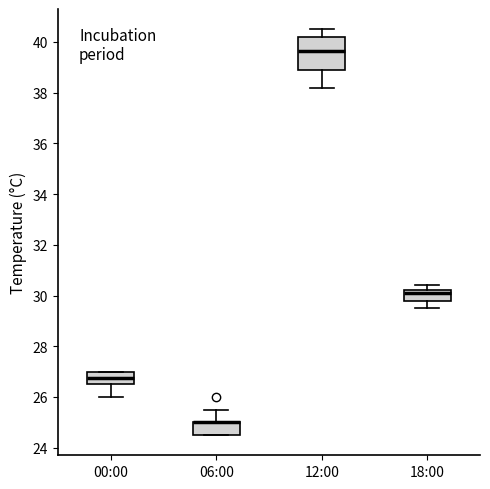

Reading left to right, read every box against the y-axis: the position of its median line, the range the box covers, and the ends of its whiskers. The values are not printed on the chart, so give them approximately, as read against the axis.

00:00: median 26.8, box 26.6 to 27.0, whiskers 26.0 to 27.0
06:00: median 25.0 (drawn on the box's upper edge), box 24.6 to 25.0, whiskers 24.6 to 25.6
12:00: median 39.6, box 39.0 to 40.2, whiskers 38.2 to 40.6
18:00: median 30.2 (just below the box's upper edge), box 29.8 to 30.2, whiskers 29.6 to 30.4